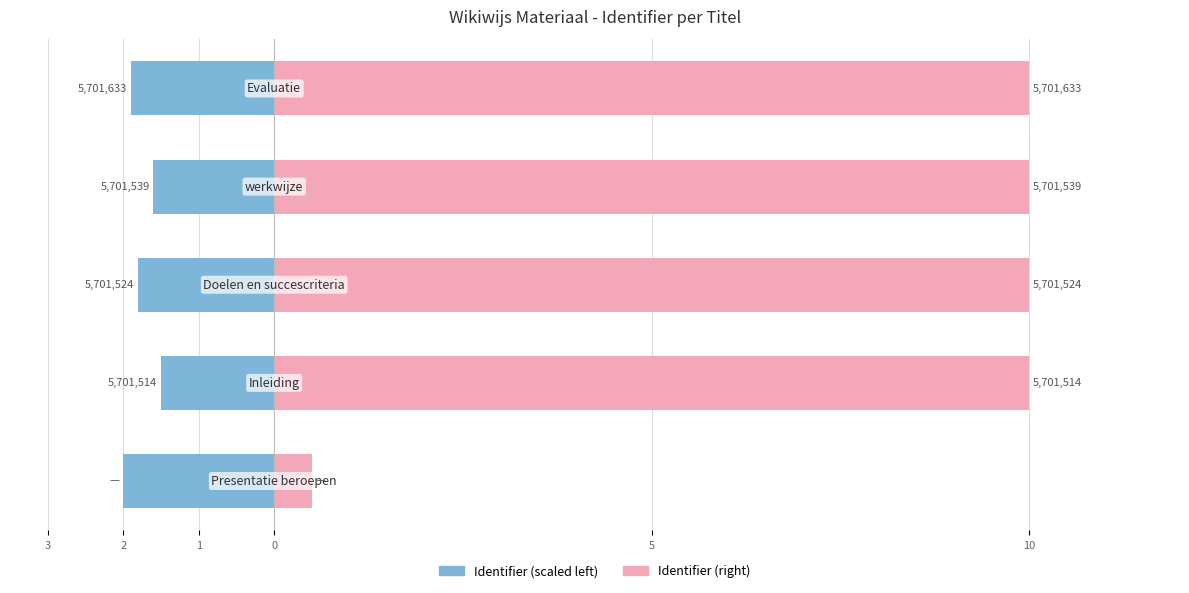

Does the chart contain stacked bars?

No